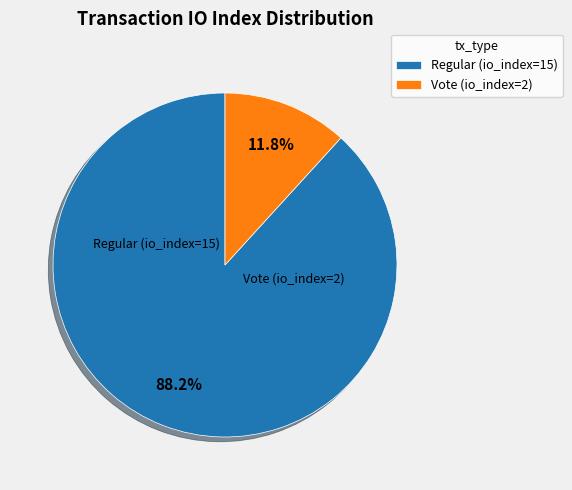

Is it true that Regular (io_index=15) is 88% of the pie?

True